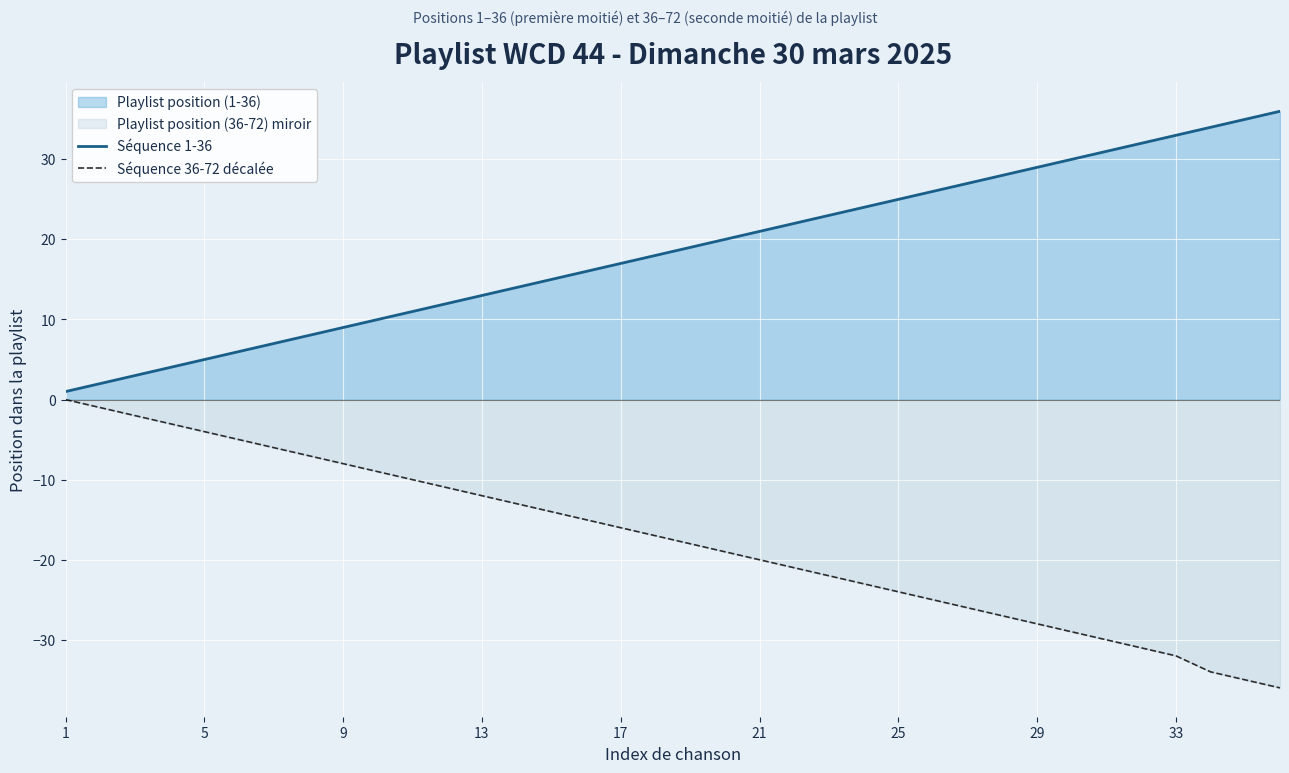

True or false: Séquence 1-36 has a value of 29 at 29.

True